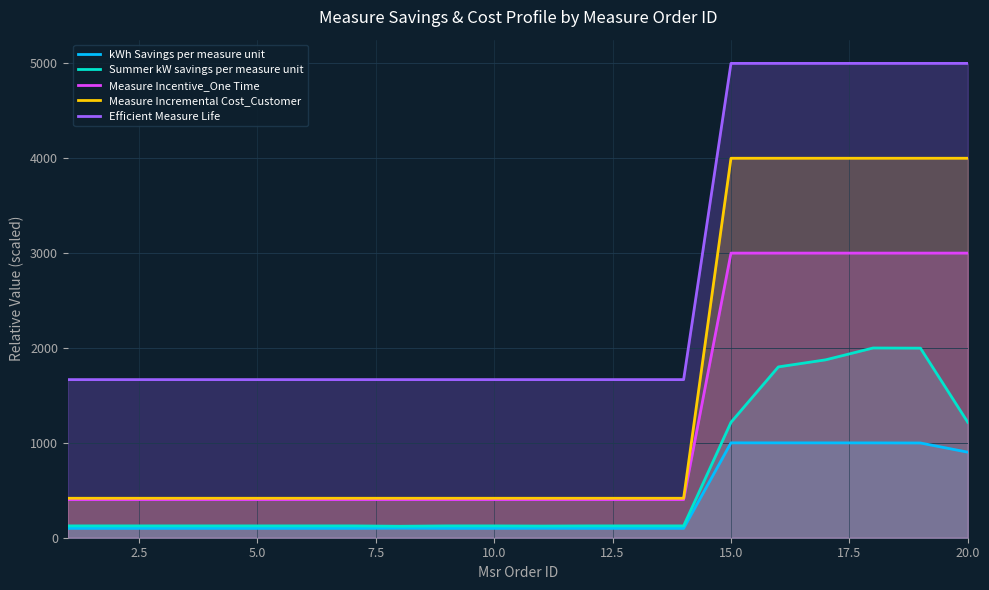

List the series in order of their peak value, lowest first.

kWh Savings per measure unit, Summer kW savings per measure unit, Measure Incentive_One Time, Measure Incremental Cost_Customer, Efficient Measure Life